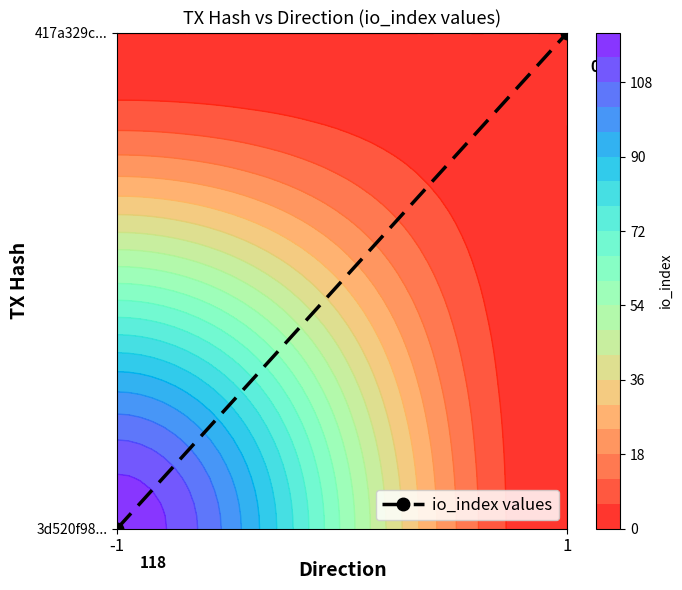

The chart shows a value of 1 at 1. True or false?

True